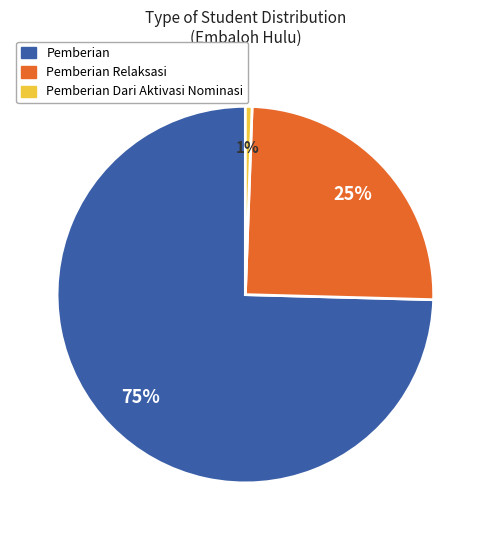

To the nearest percent, what is the average slice percentage?

33%